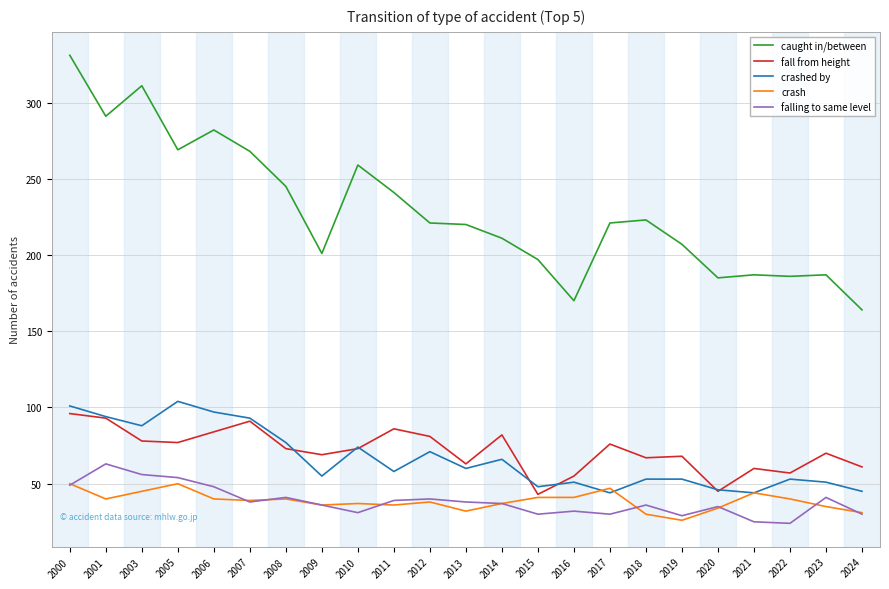

Where does the caught in/between series first go above 221?

2000